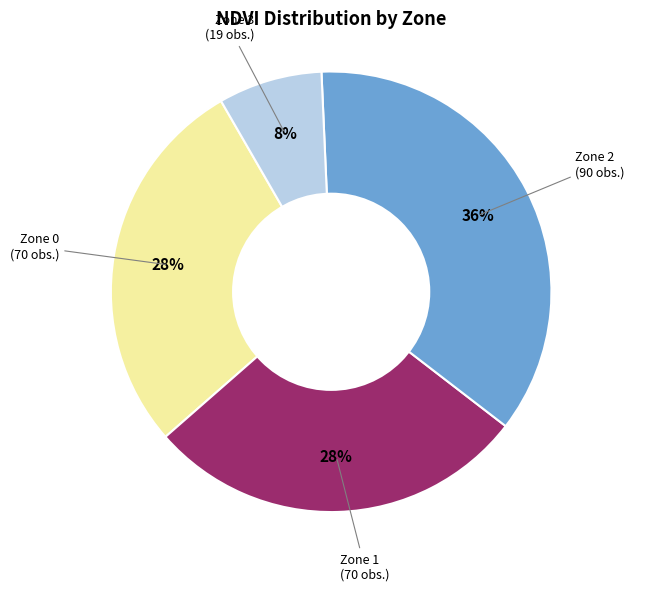

Is there a majority slice in this chart?

No